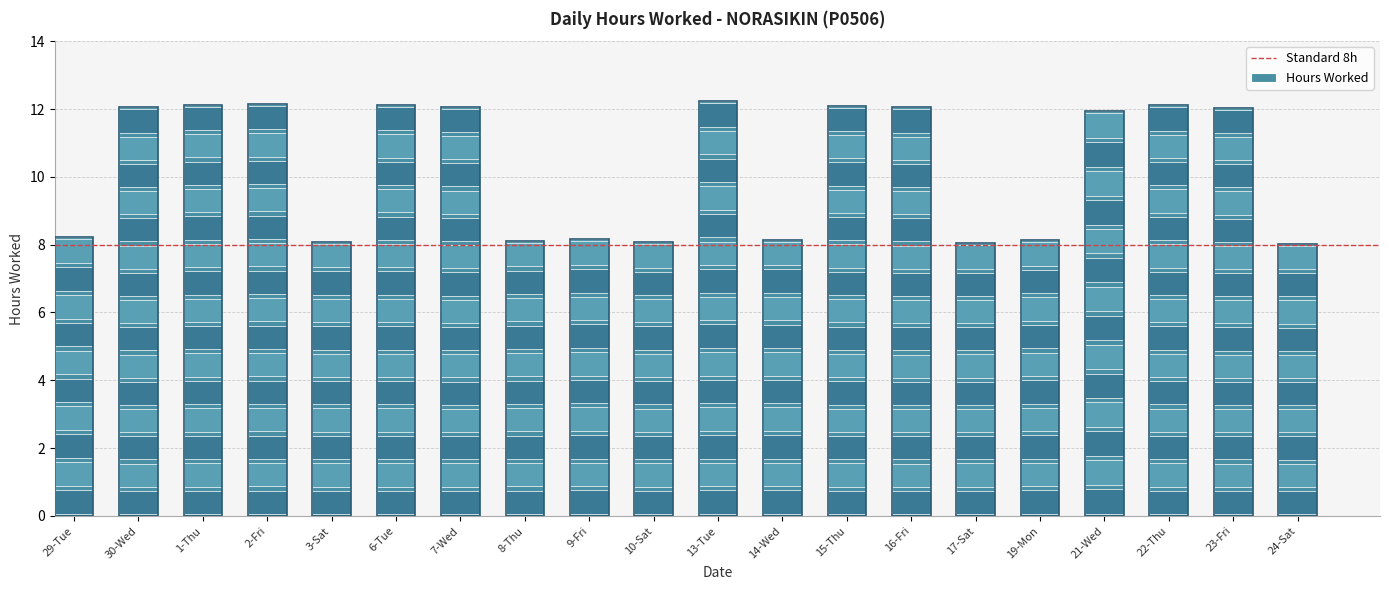

Between 21-Wed and 17-Sat, which is larger?

21-Wed